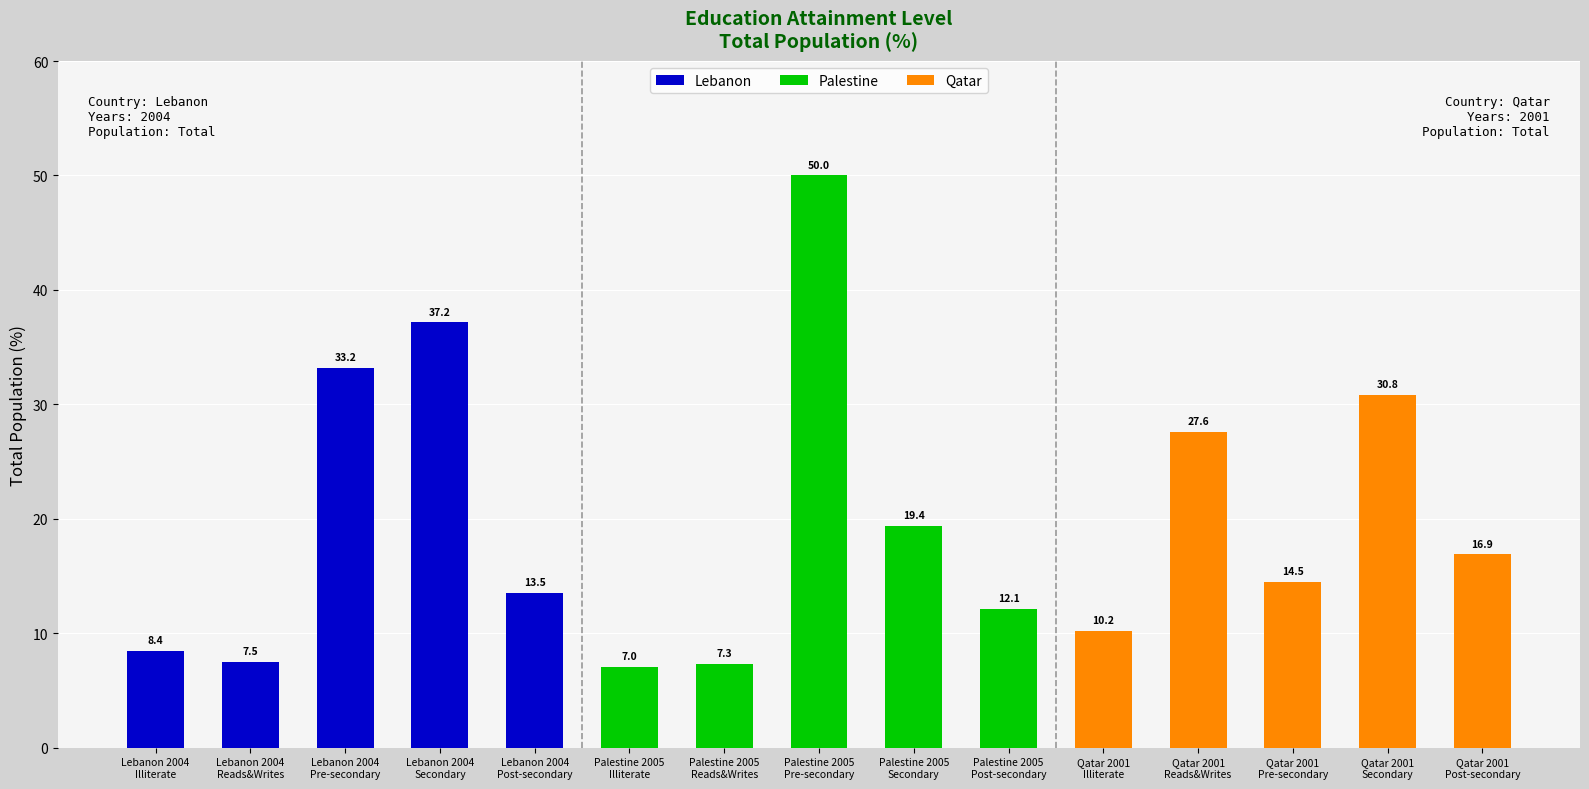

Between Lebanon 2004
Post-secondary and Lebanon 2004
Reads&Writes, which is larger?

Lebanon 2004
Post-secondary